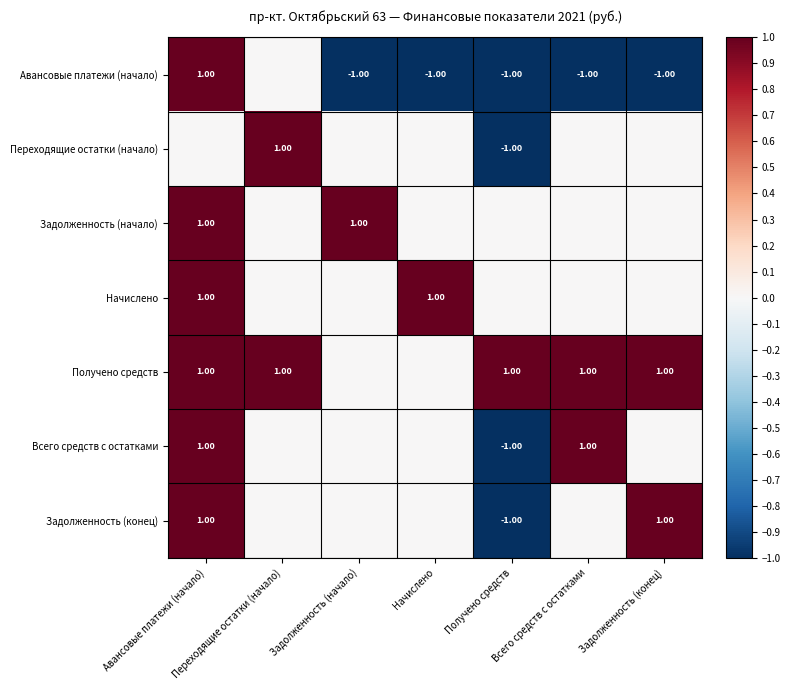

Is the value of Задолженность (конец) at Авансовые платежи (начало) greater than the value of Авансовые платежи (начало) at Задолженность (конец)?

Yes